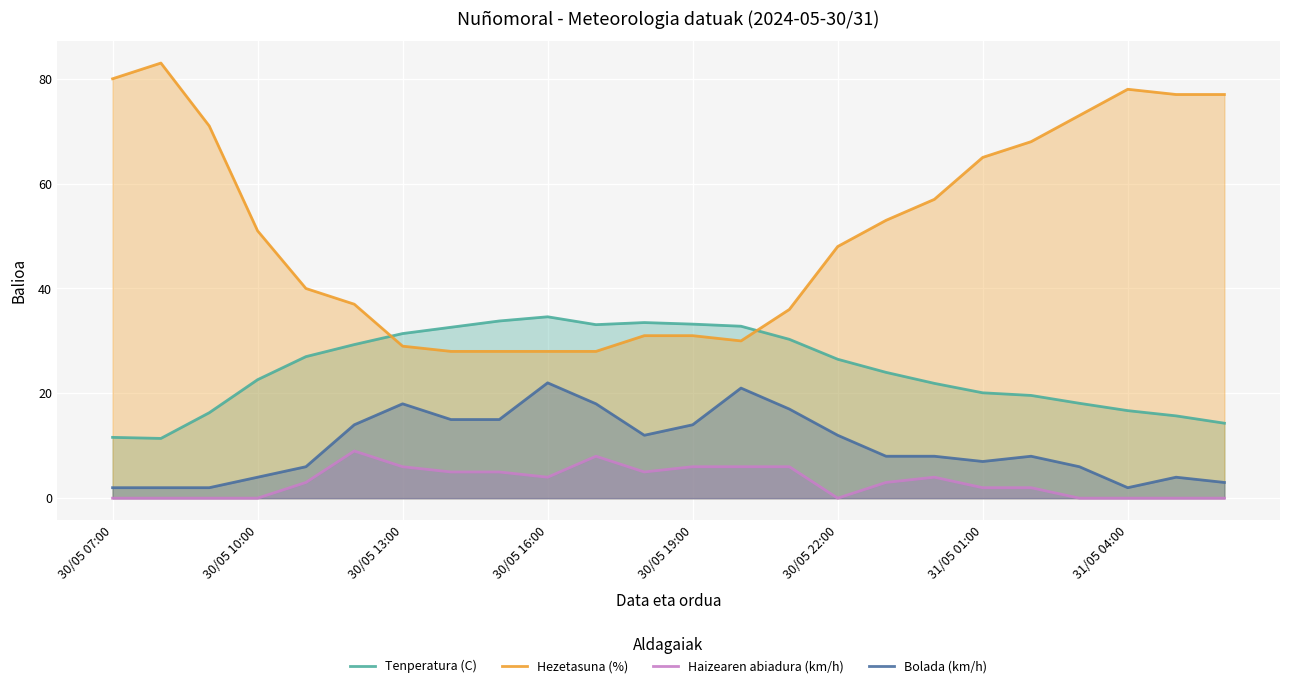

Is it true that Bolada (km/h) equals 2.0 at 31/05 04:00?

True